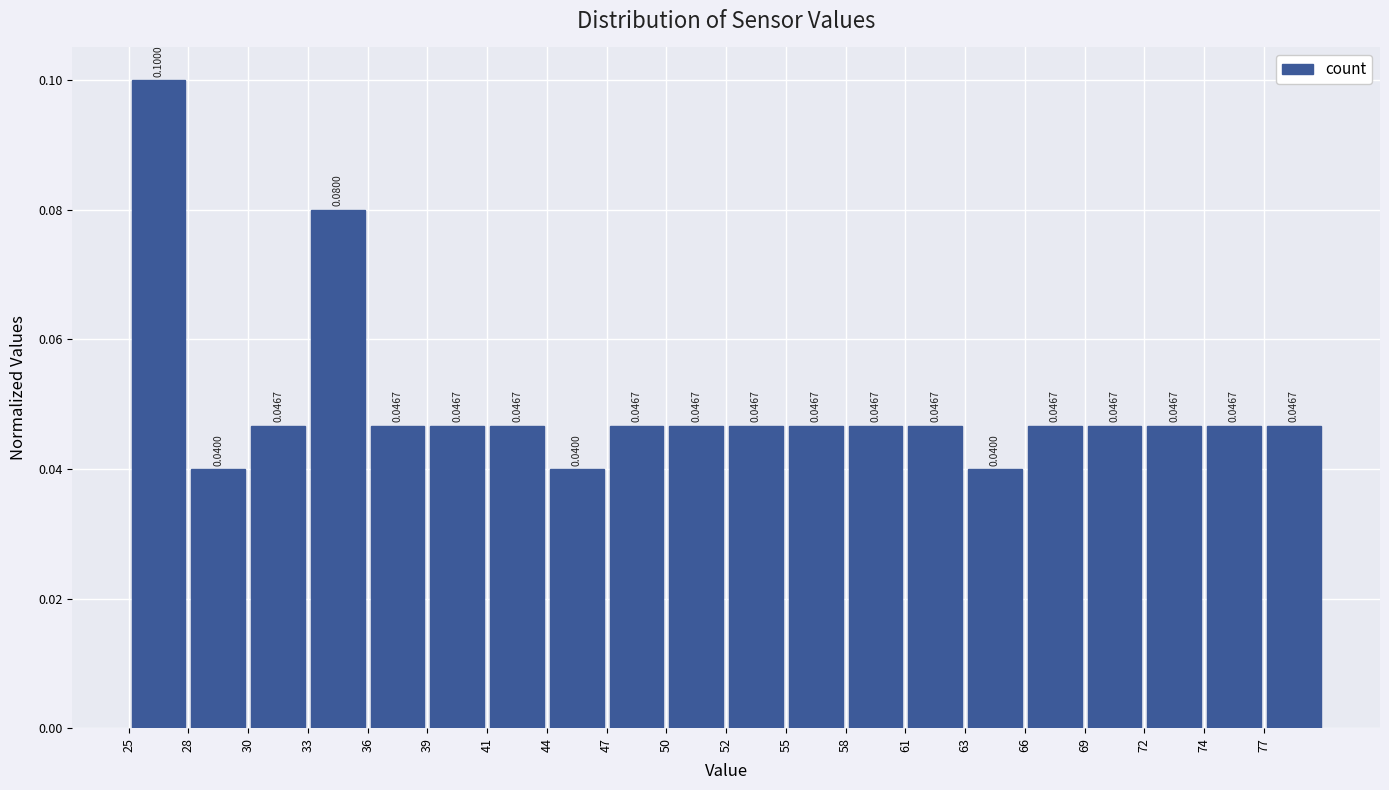

Reading left to right, transcribe this chart: for each bar, give the range it covers on the x-axis and its height. The bar edges are not printed on the chart, so give them approximately, as read against the axis.

25.0 to 27.5: 0.1000
27.5 to 30.5: 0.0400
30.5 to 33.0: 0.0467
33.0 to 36.0: 0.0800
36.0 to 38.5: 0.0467
38.5 to 41.5: 0.0467
41.5 to 44.0: 0.0467
44.0 to 47.0: 0.0400
47.0 to 49.5: 0.0467
49.5 to 52.5: 0.0467
52.5 to 55.0: 0.0467
55.0 to 58.0: 0.0467
58.0 to 60.5: 0.0467
60.5 to 63.5: 0.0467
63.5 to 66.0: 0.0400
66.0 to 69.0: 0.0467
69.0 to 71.5: 0.0467
71.5 to 74.5: 0.0467
74.5 to 77.0: 0.0467
77.0 to 80.0: 0.0467